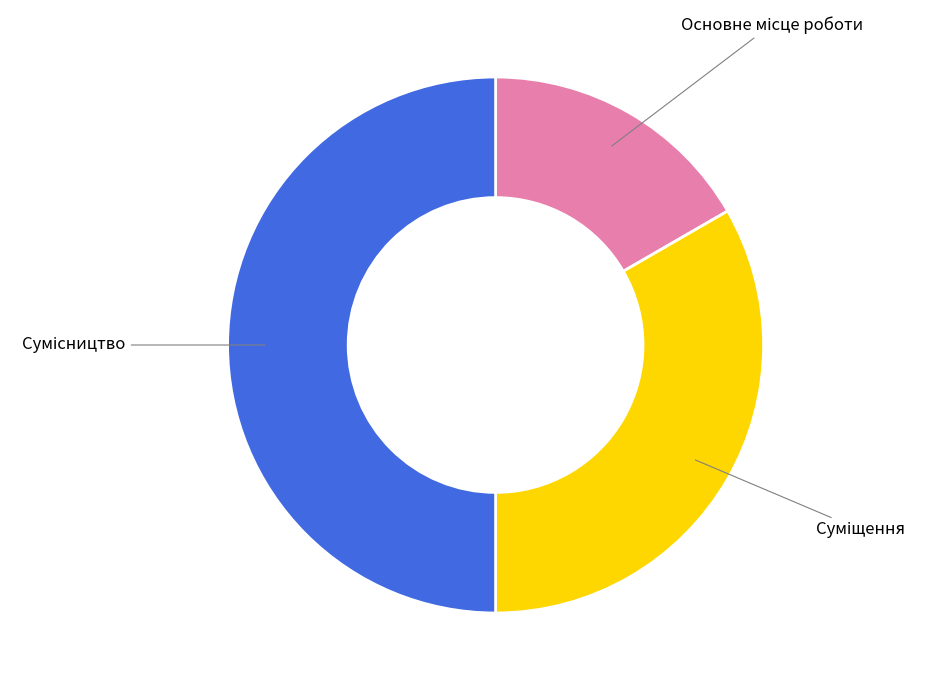

How many slices are in this pie chart?

3